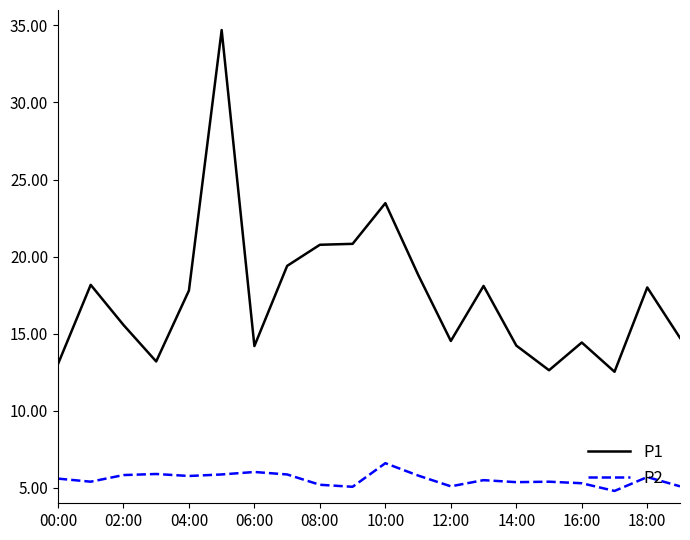

True or false: P1 and P2 intersect in this chart.

False